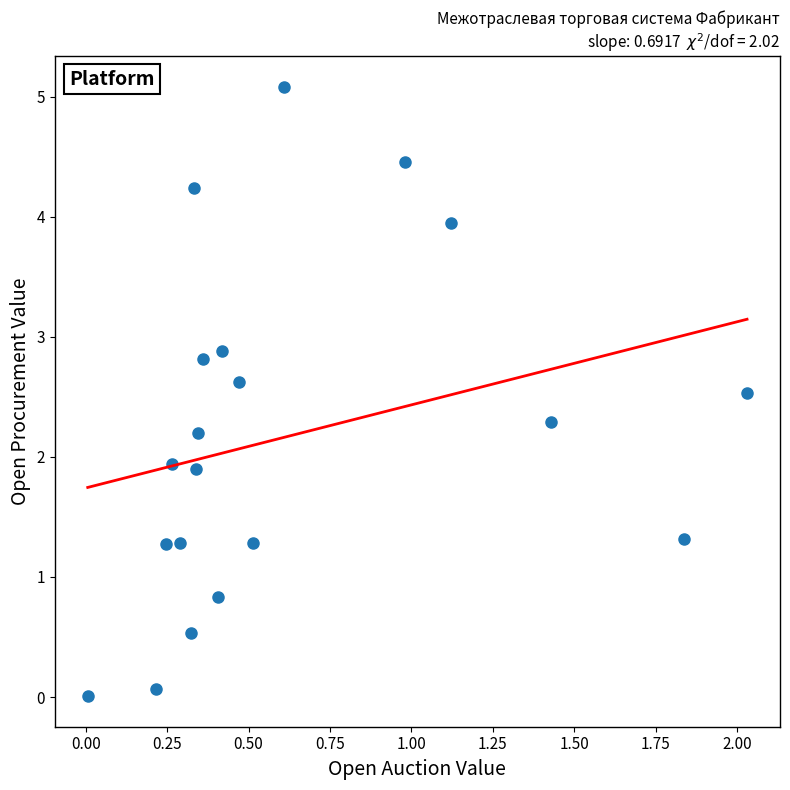

What is the range of X values (max minus min)?

2.0